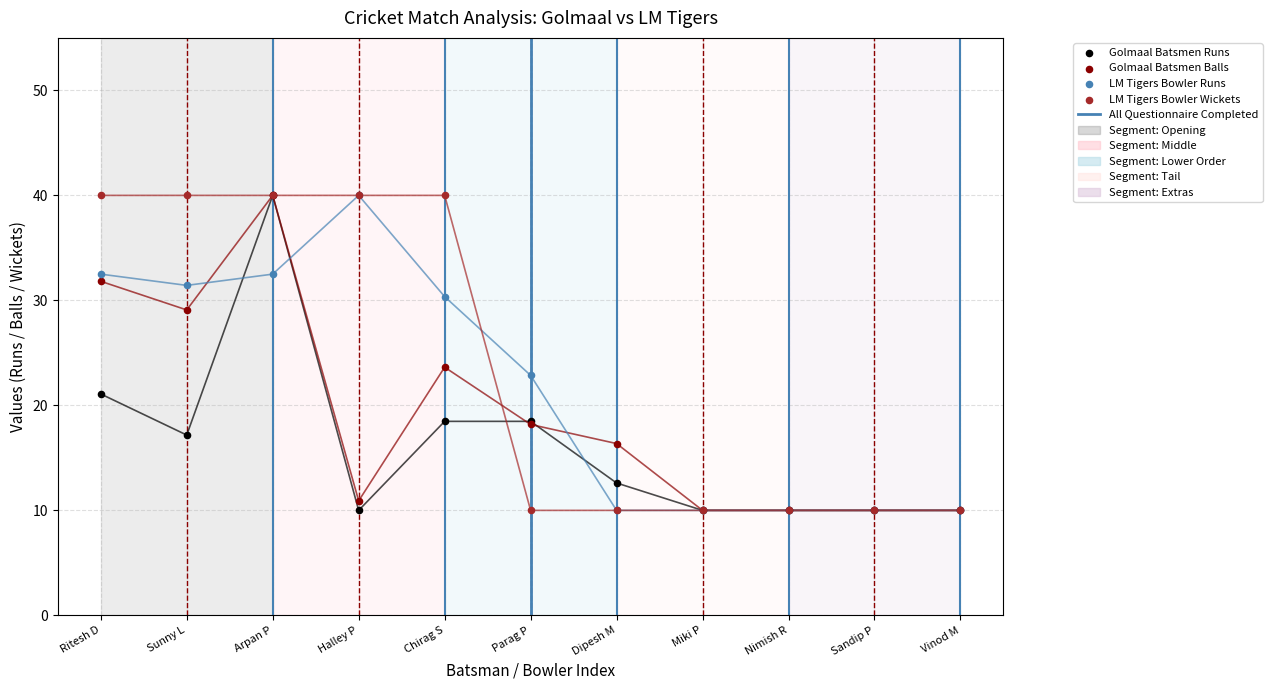

At which category is the sum across all series the highest?

Arpan P